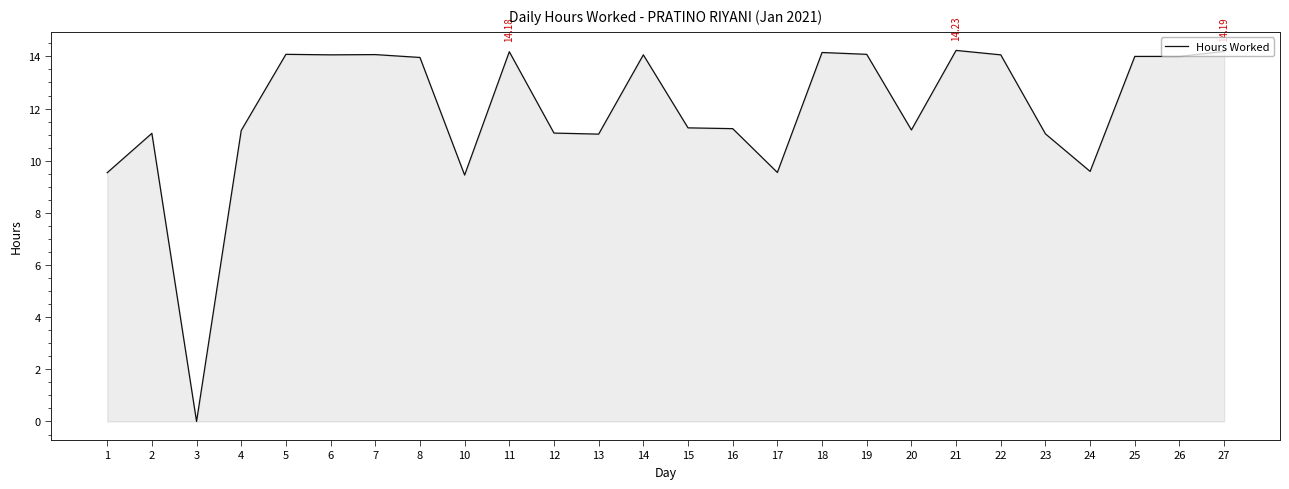

Does the chart display data point markers on the line(s)?

No